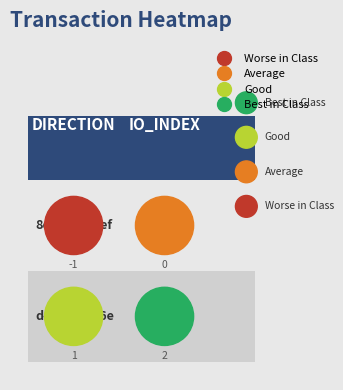

The value of dc85be4d70f2522123e572bd83c0cfdee081e26 at 0 is 2. True or false?

False